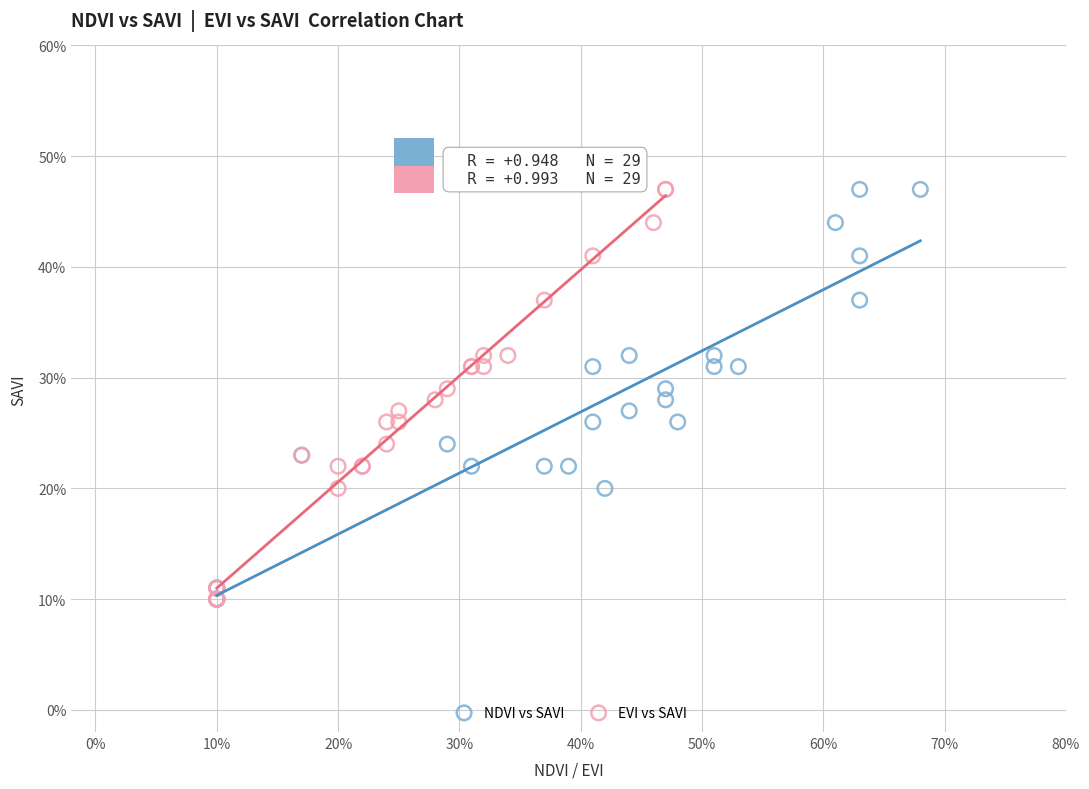

What are all the series names shown in the legend?

NDVI vs SAVI, EVI vs SAVI